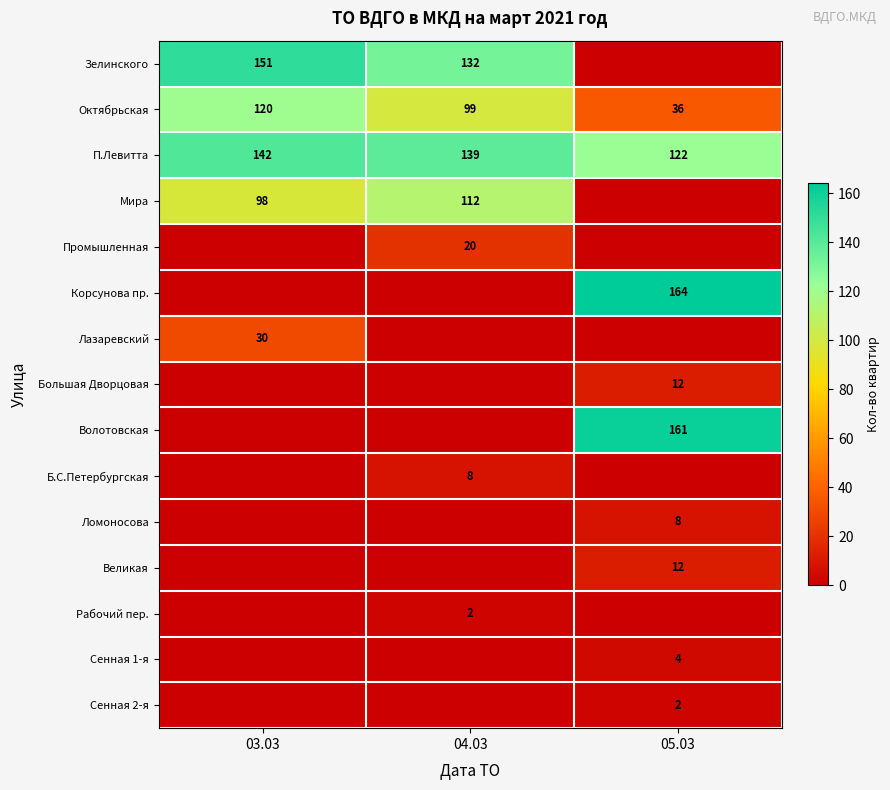

The Сенная 1-я series shows 4 at 05.03. True or false?

True